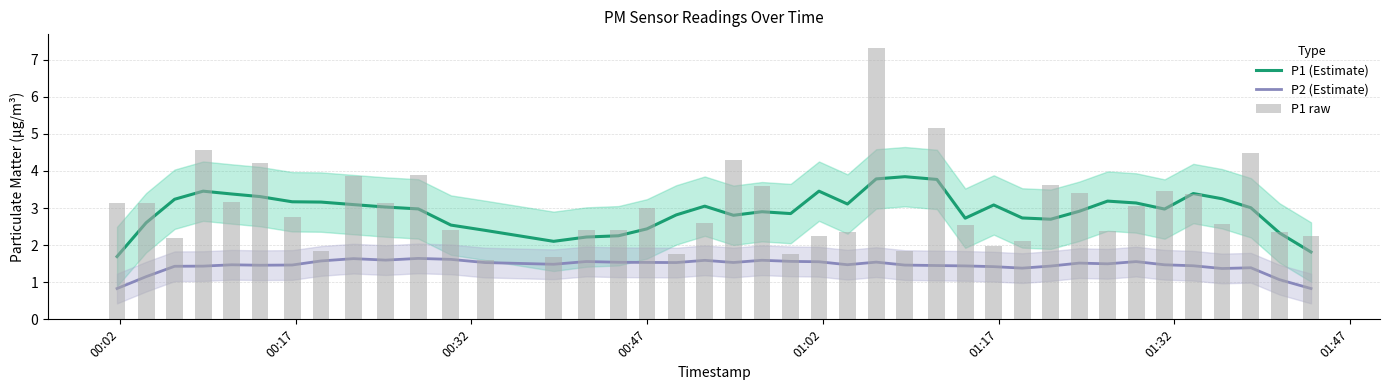

What is the value of the P2 (Estimate) bar at the 1st from the left?

0.8